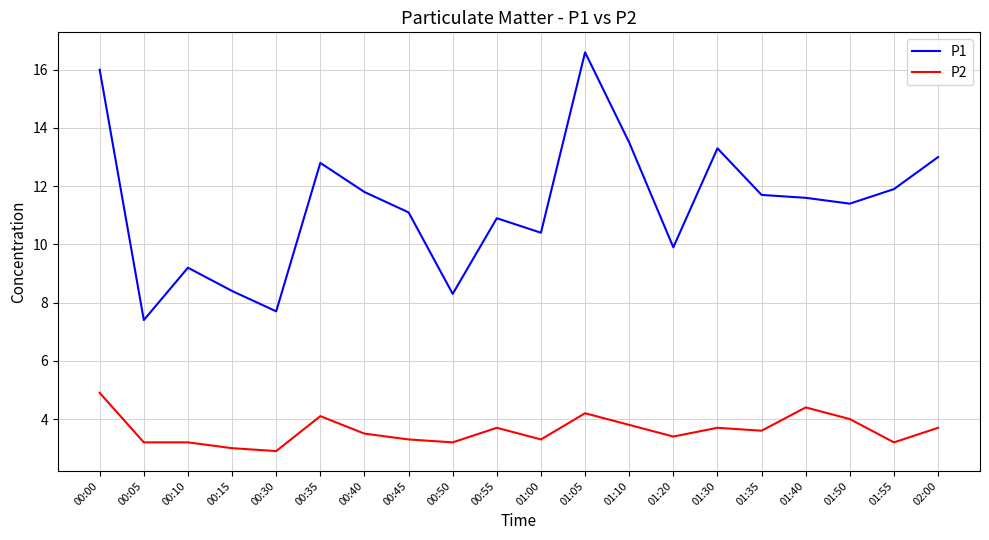

How many series are shown in this chart?

2